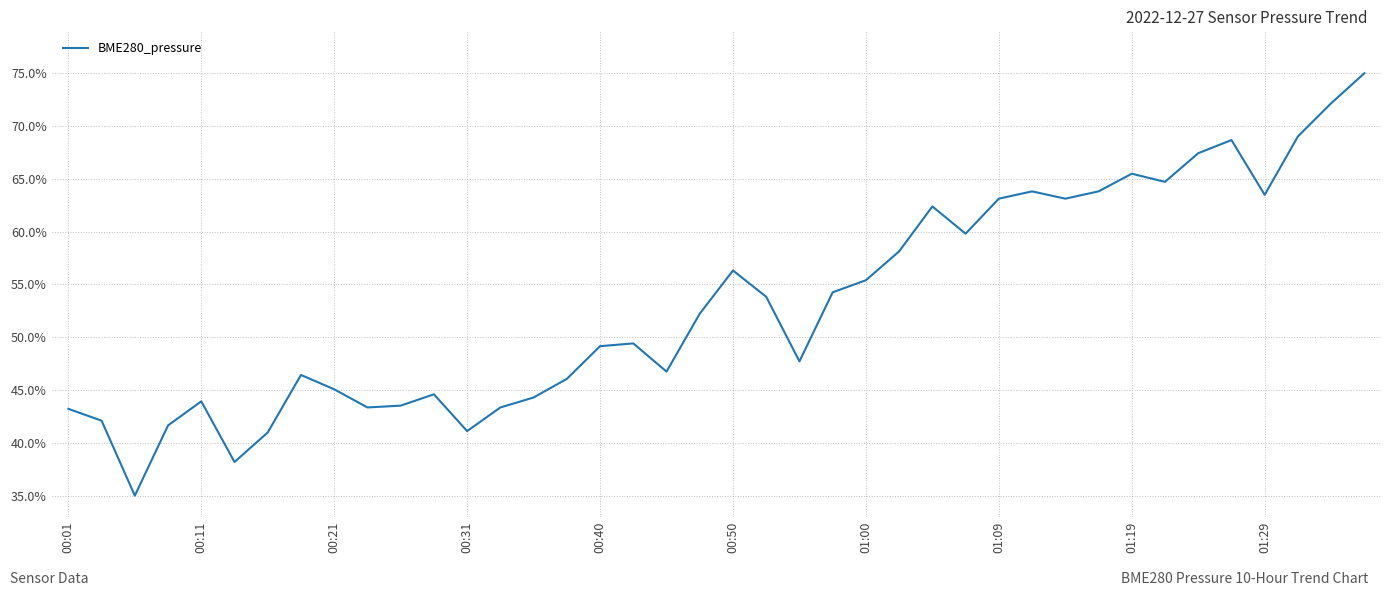

What is the minimum value shown in the chart?

35.0